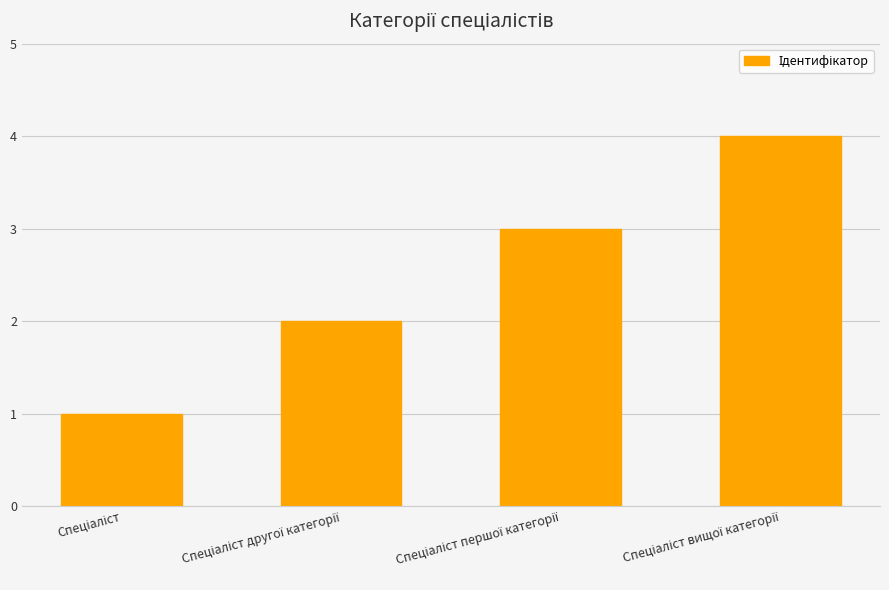

What is the greatest value displayed?

4